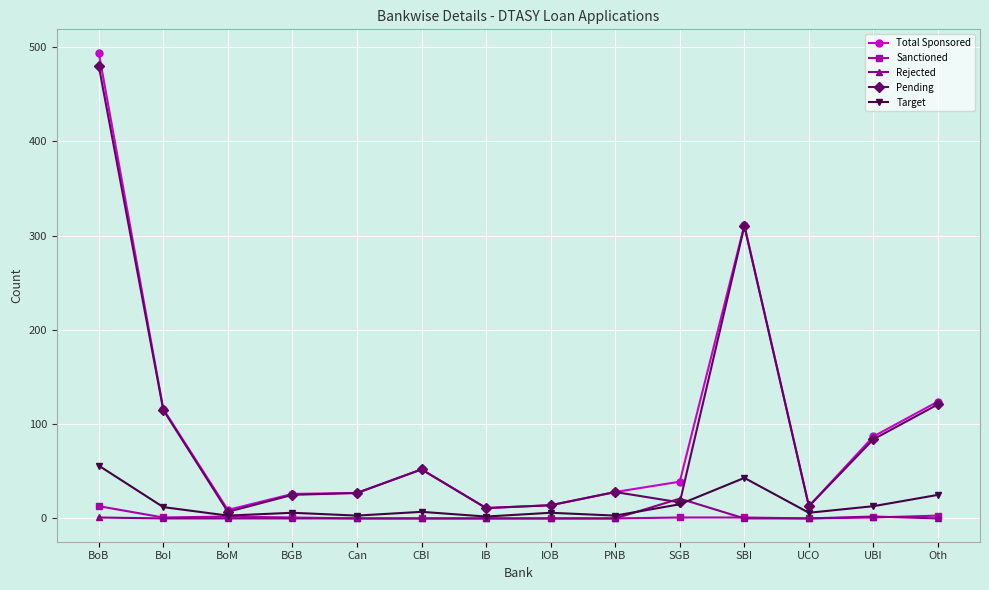

Does the chart have visible grid lines?

Yes